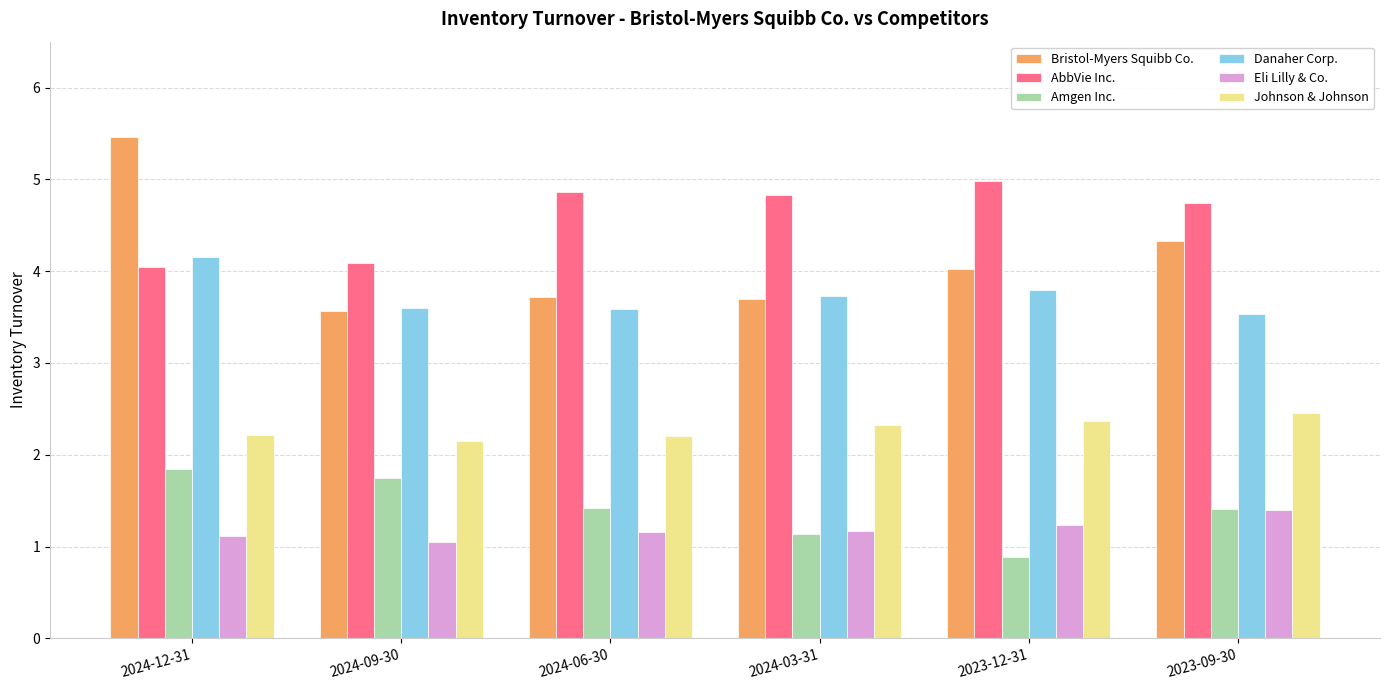

What is the label of the 1st bar from the left?

2024-12-31